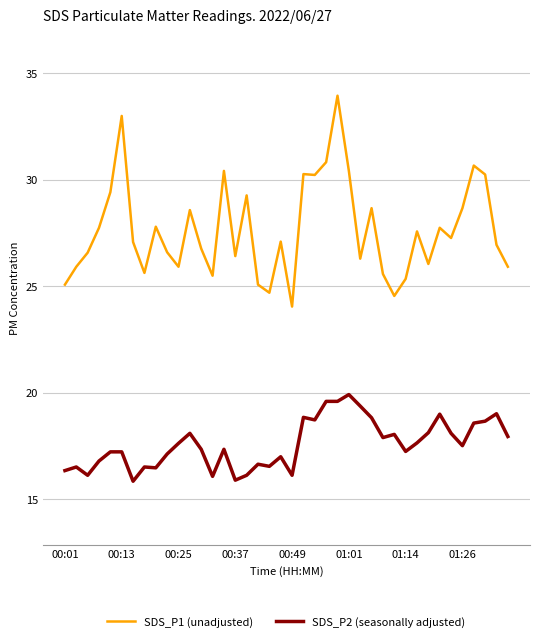

What is the highest value of the SDS_P1 (unadjusted) series?

34.0